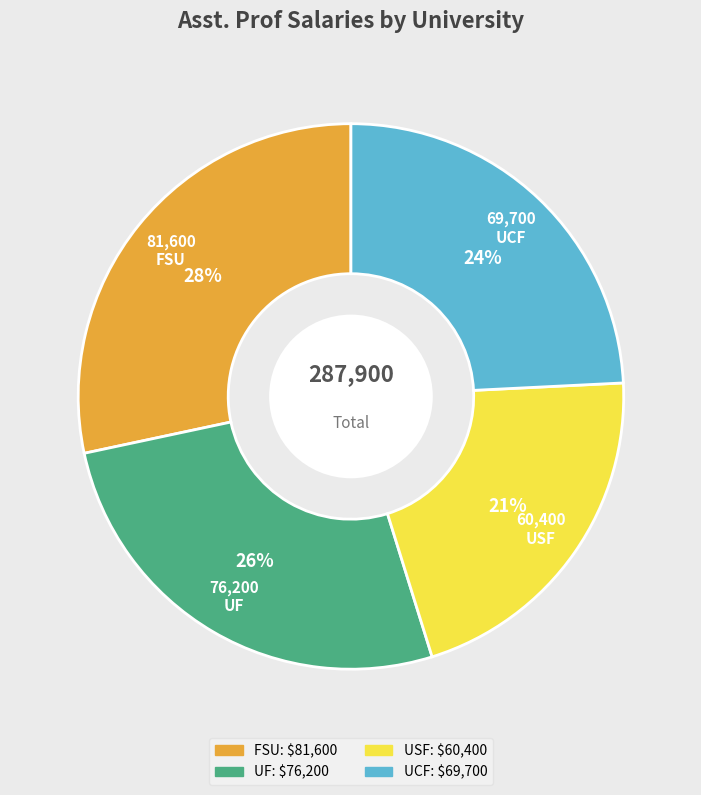

Does UCF represent more than half of the total?

No